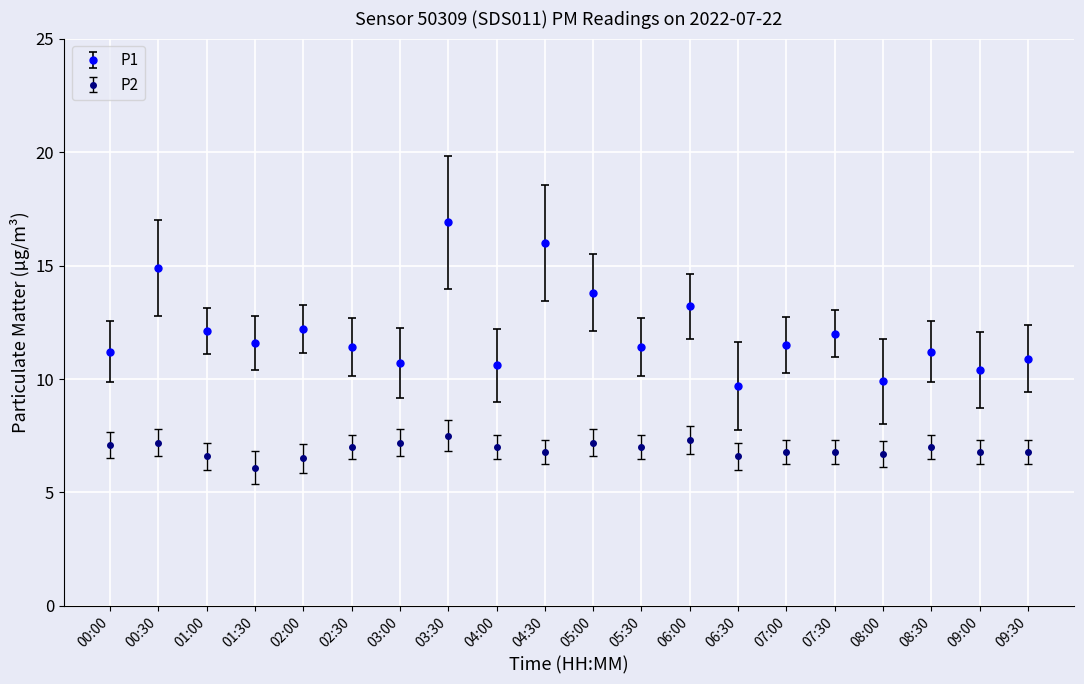

The value of P2 at 07:00 is 1.5. True or false?

False